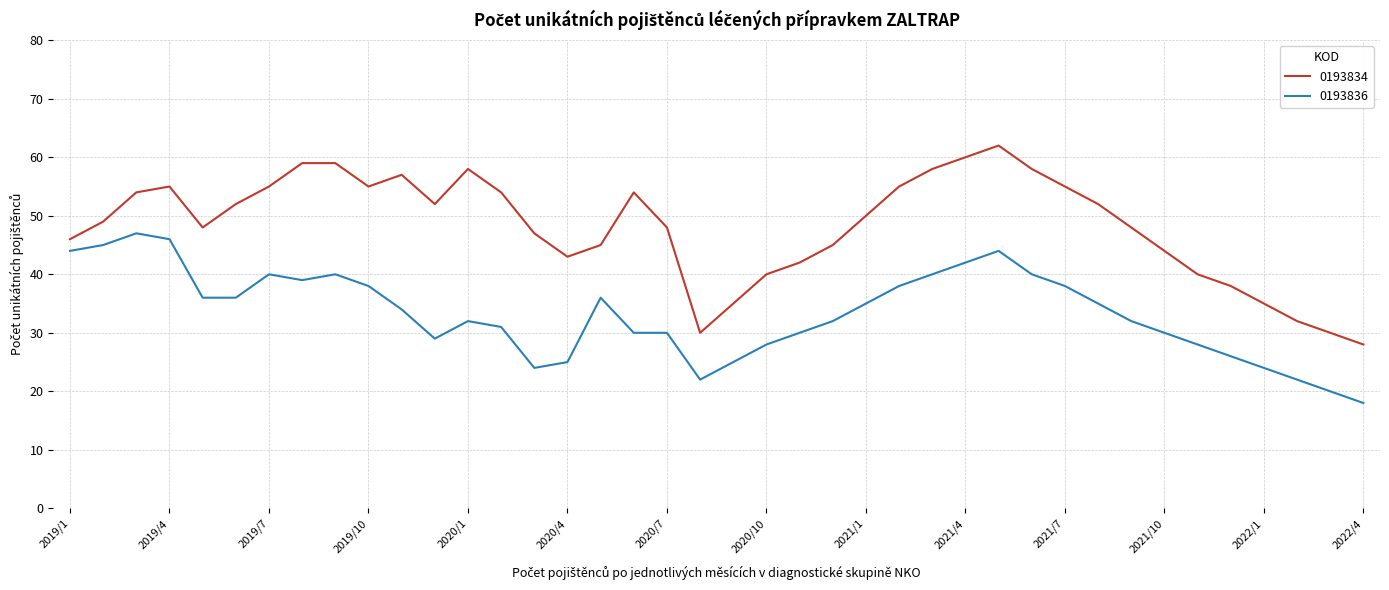

What is the lowest value of the 0193834 series?

28